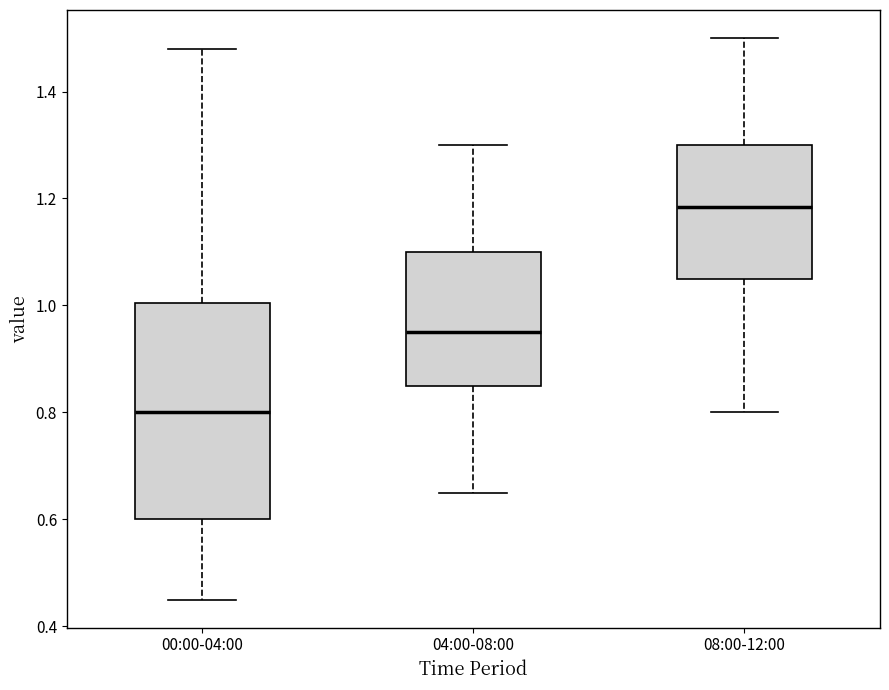

Which box has the lowest median line?

00:00-04:00